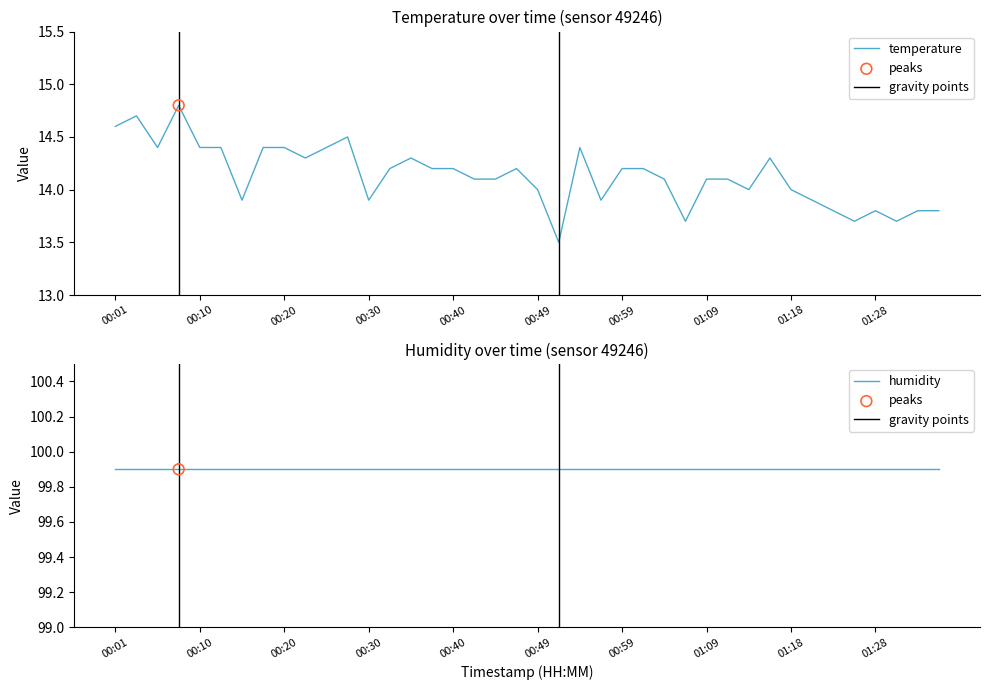

Approximately how many times larger is the value at 00:03 compared to 01:28?

1.1